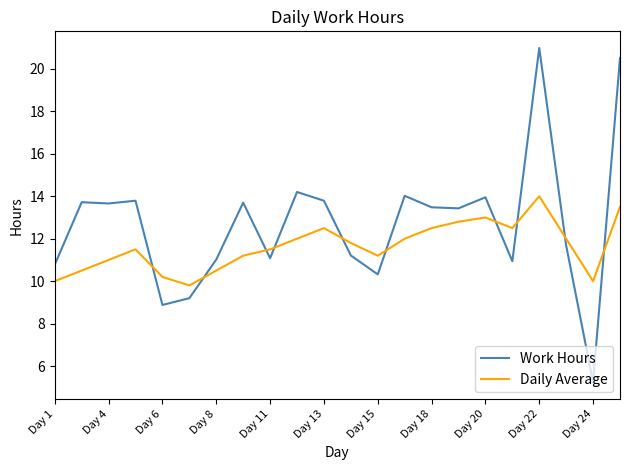

What is the average value of the Daily Average series?

11.6